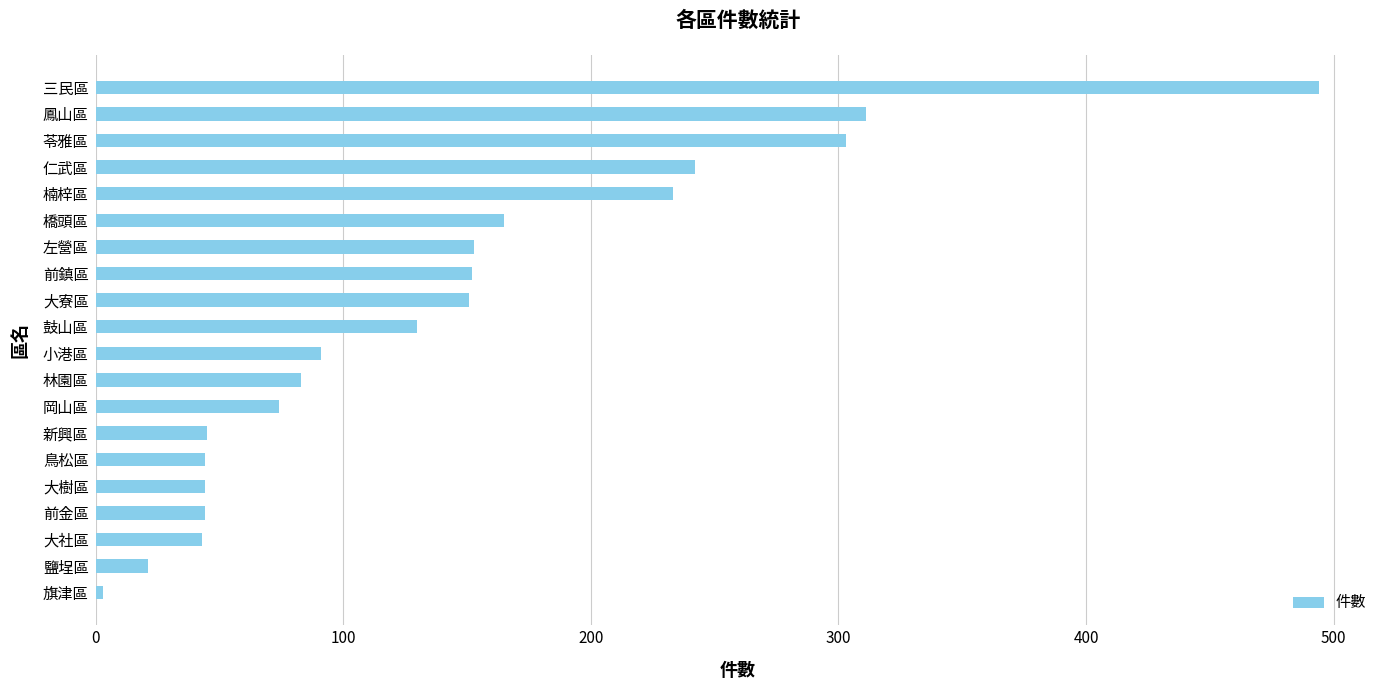

How many categories are shown in the chart?

20